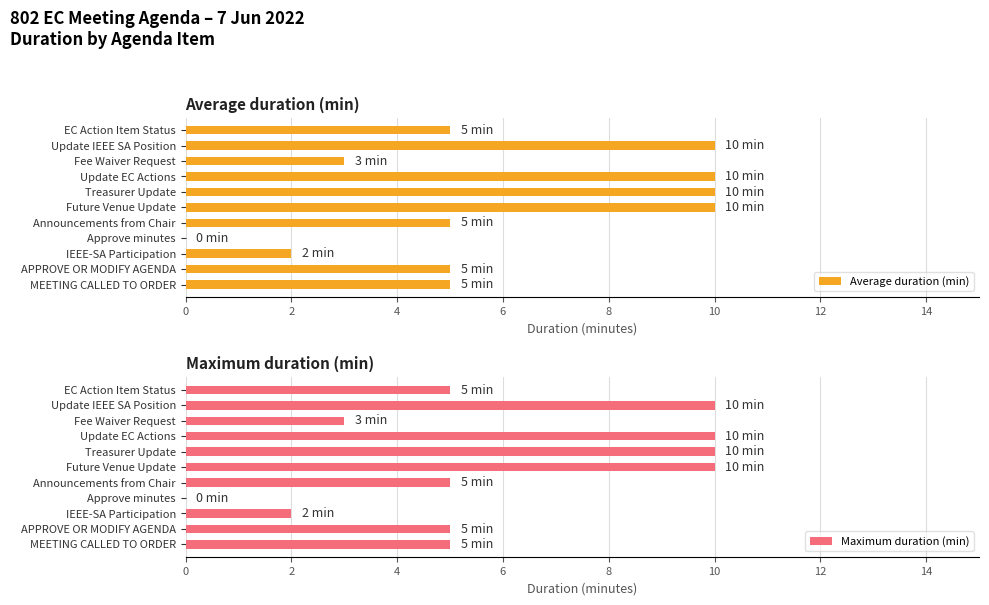

What is the sum of the Maximum duration (min) values at APPROVE OR MODIFY AGENDA and IEEE-SA Participation?

7